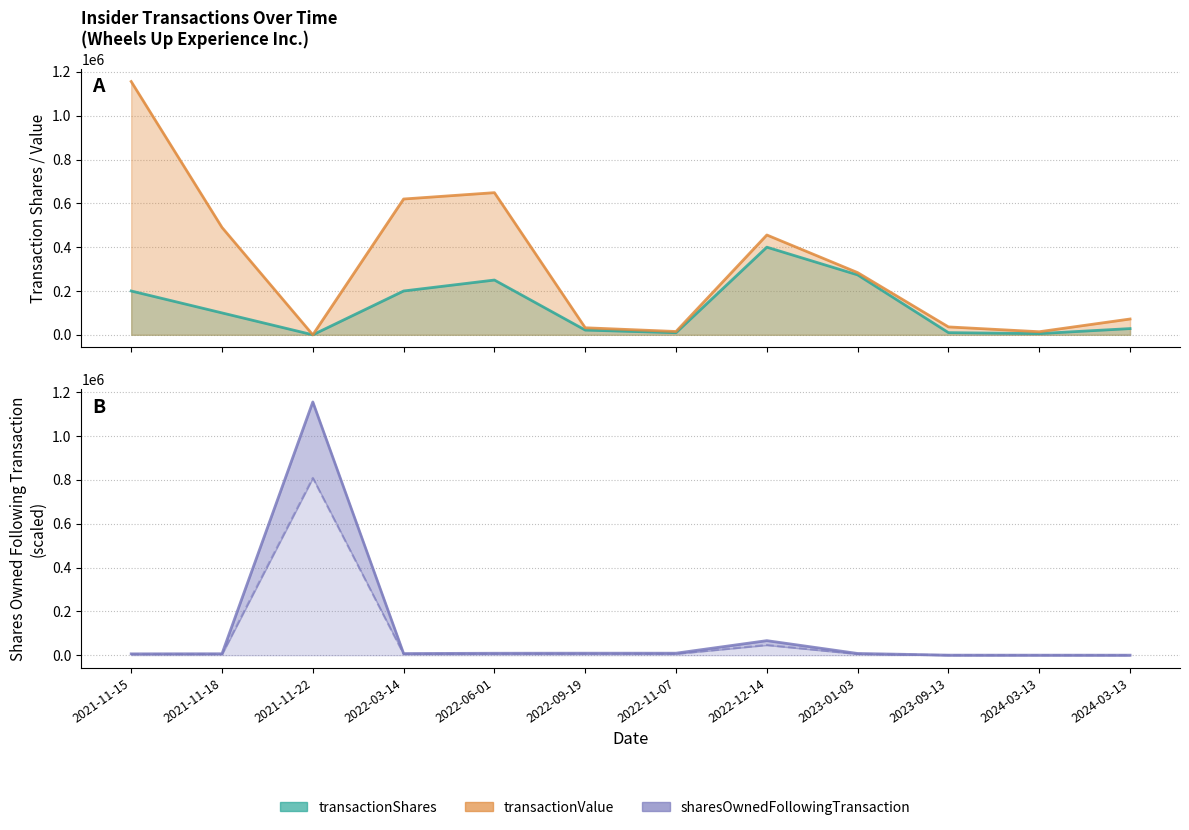

What is the difference between the sharesOwnedFollowingTransaction values at 2022-09-19 and 2024-03-13?

6320.5